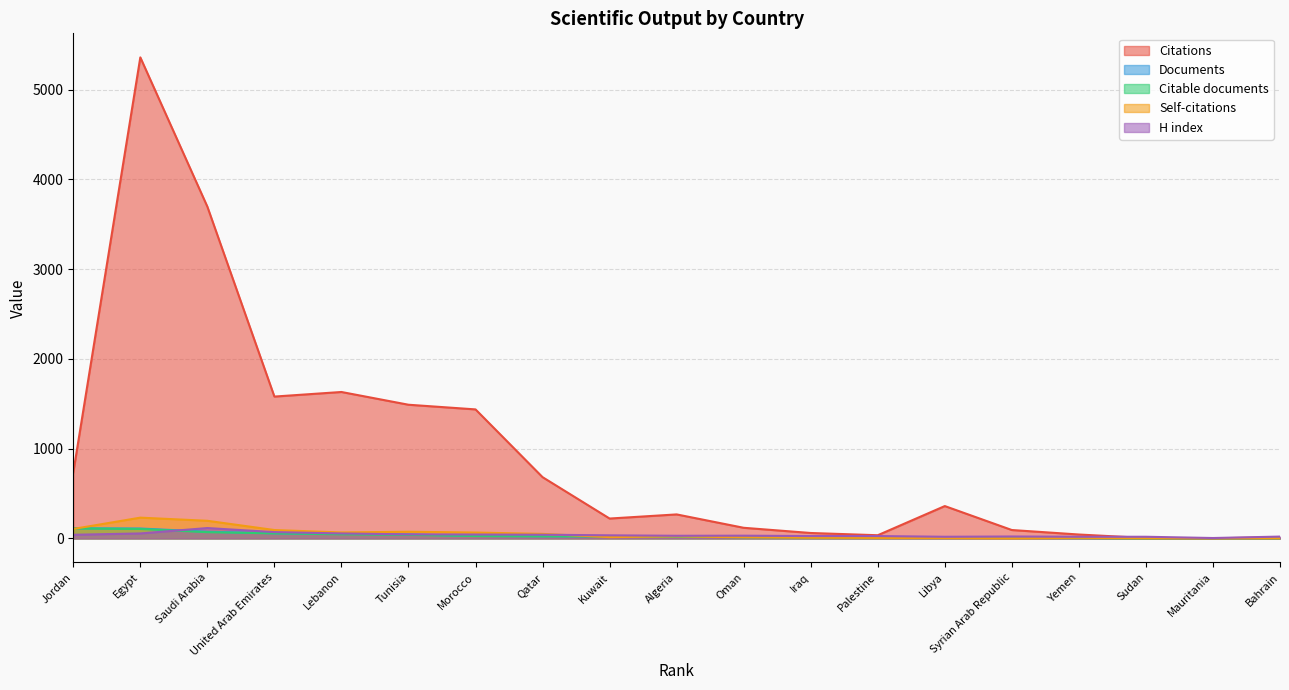

True or false: Self-citations has more than 1 points higher than both neighbors.

True